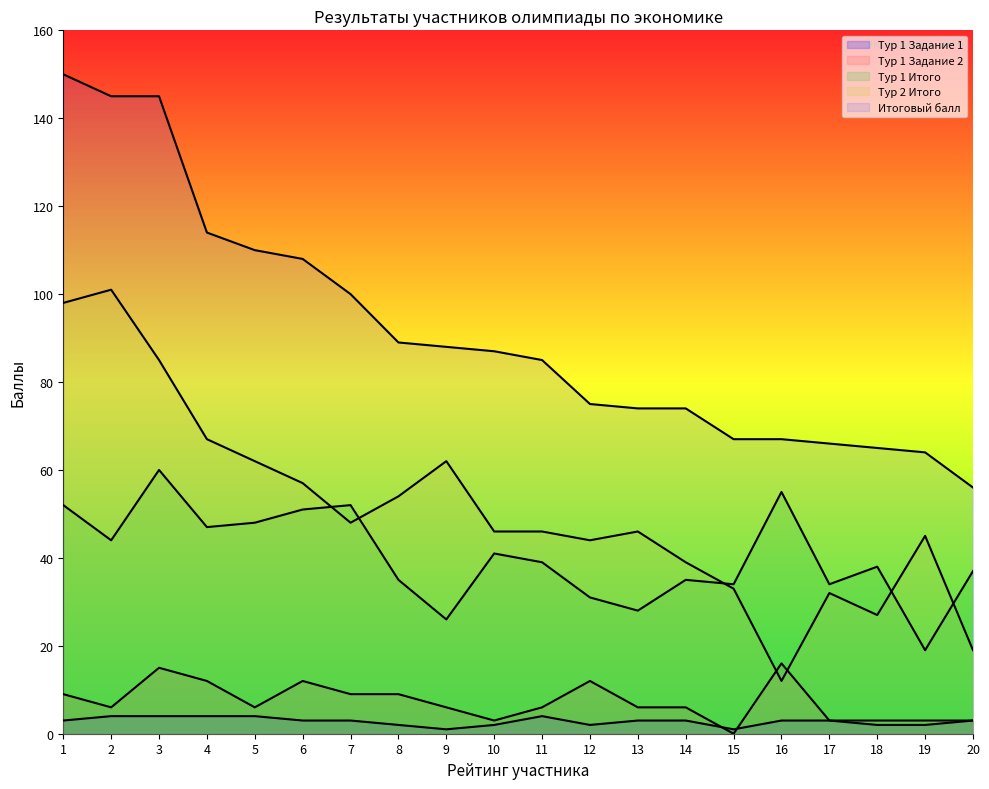

True or false: Итоговый балл and Тур 1 Задание 1 cross at least once.

False